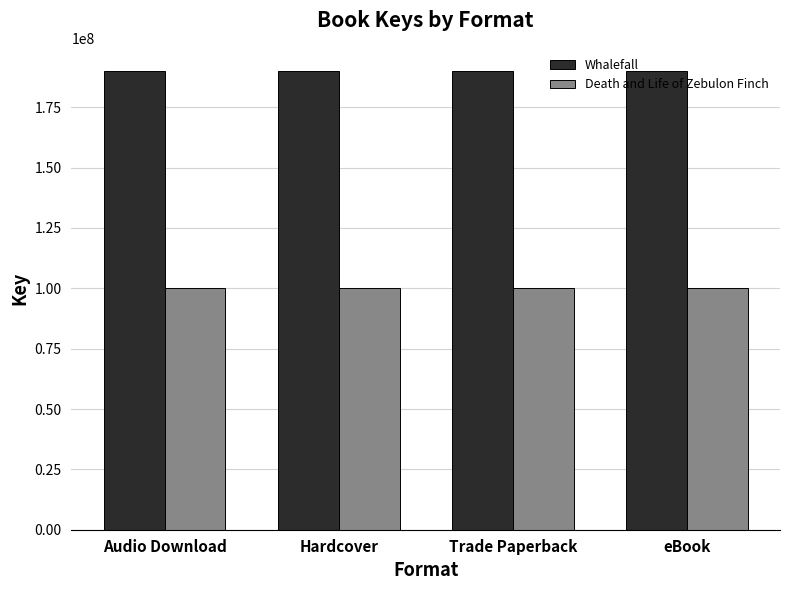

The Whalefall series shows 48906581 at Trade Paperback. True or false?

False